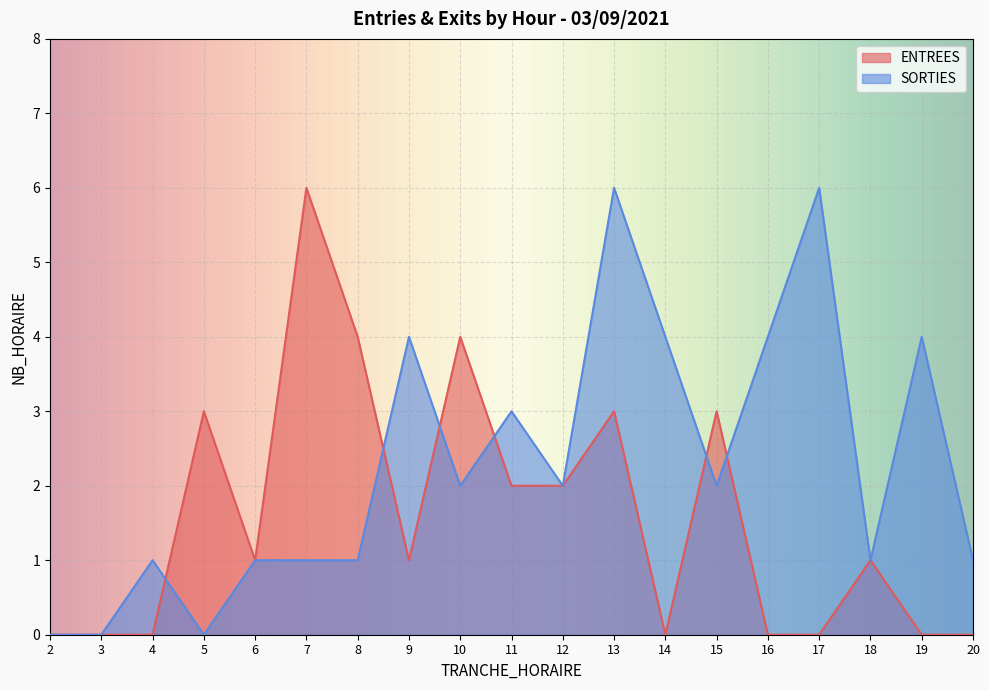

Reading left to right, transcribe all the data shown in this chart.

ENTREES: 0	0	0	3	1	6	4	1	4	2	2	3	0	3	0	0	1	0	0
SORTIES: 0	0	1	0	1	1	1	4	2	3	2	6	4	2	4	6	1	4	1